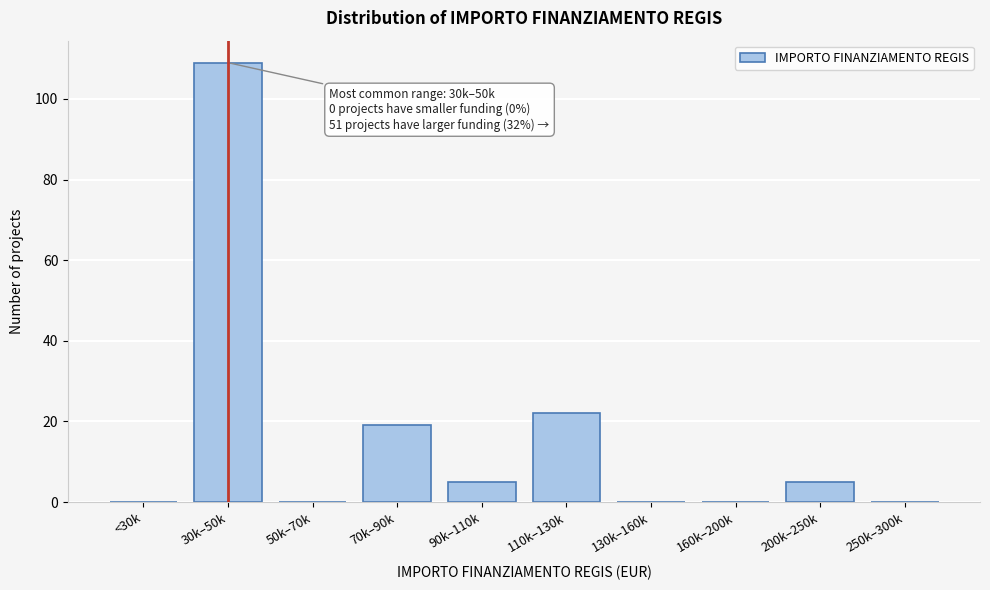

Reading left to right, extract all data points from this chart.

<30k=0	30k–50k=109	50k–70k=0	70k–90k=19	90k–110k=5	110k–130k=22	130k–160k=0	160k–200k=0	200k–250k=5	250k–300k=0